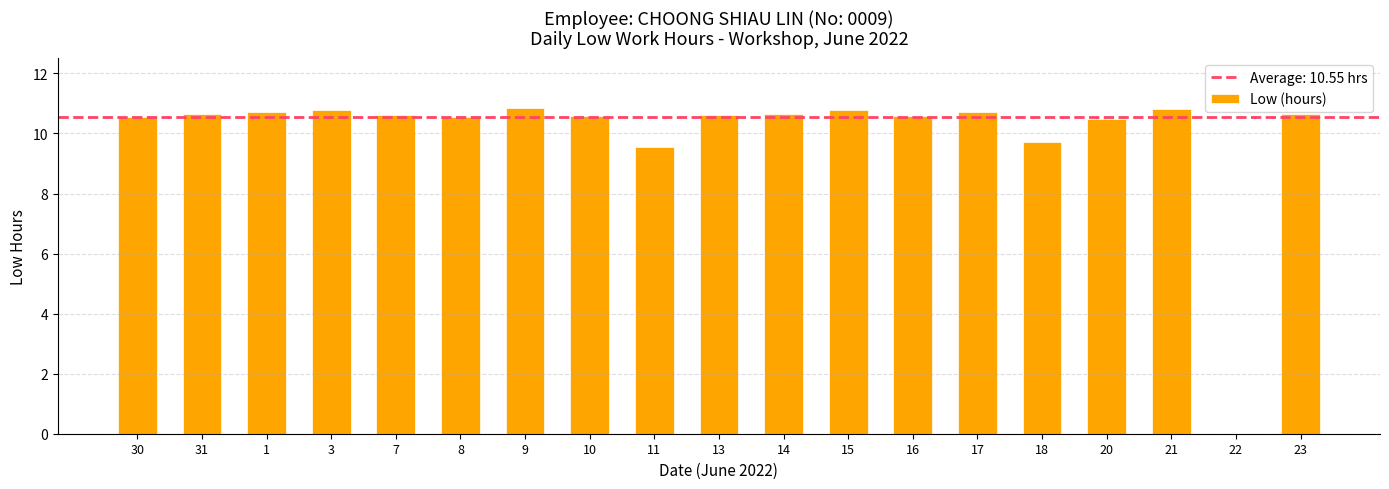

Where does the data first go above 10?

30